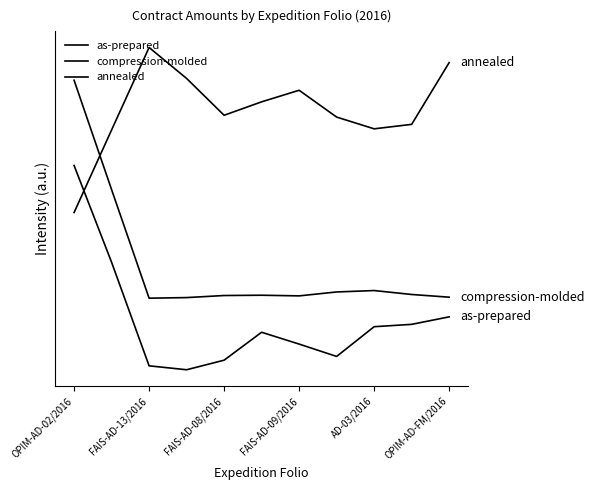

True or false: as-prepared and compression-molded cross at least once.

False